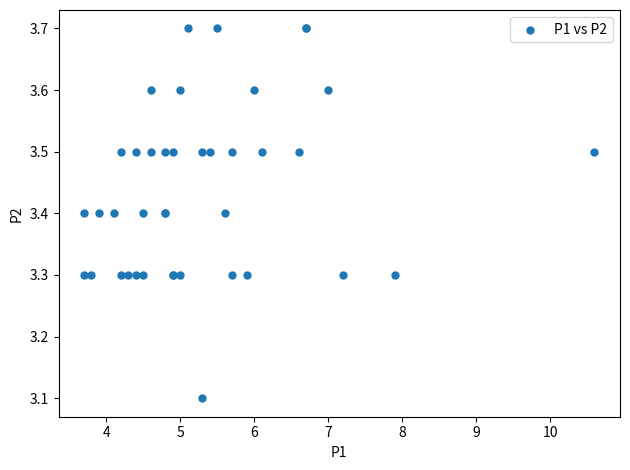

What Y value in the scatter plot is closest to 3?

3.1